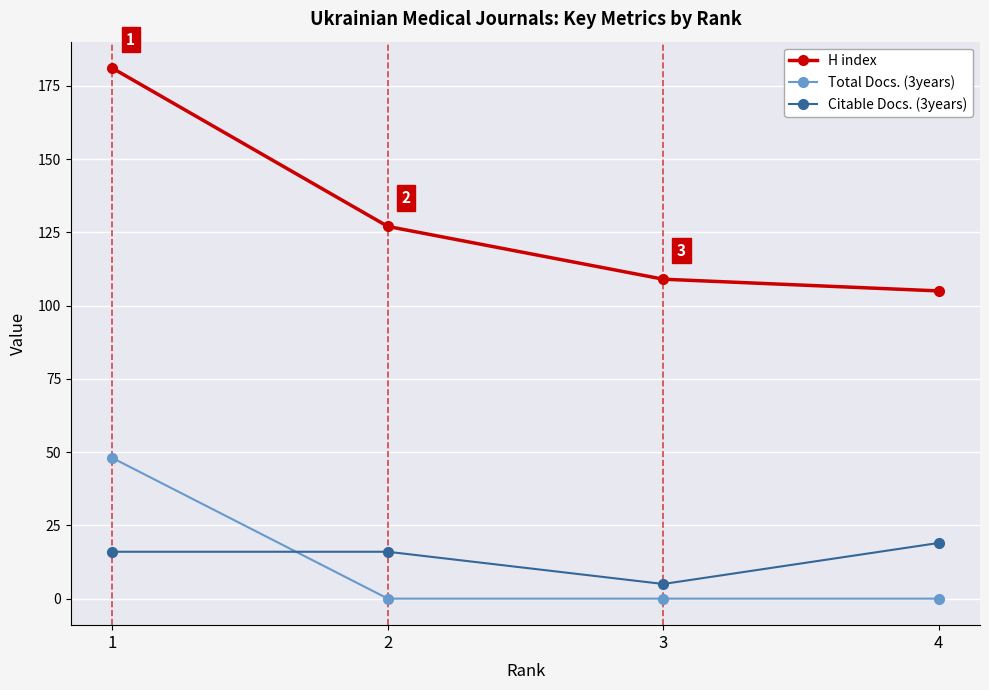

How many lines are shown in the chart?

3